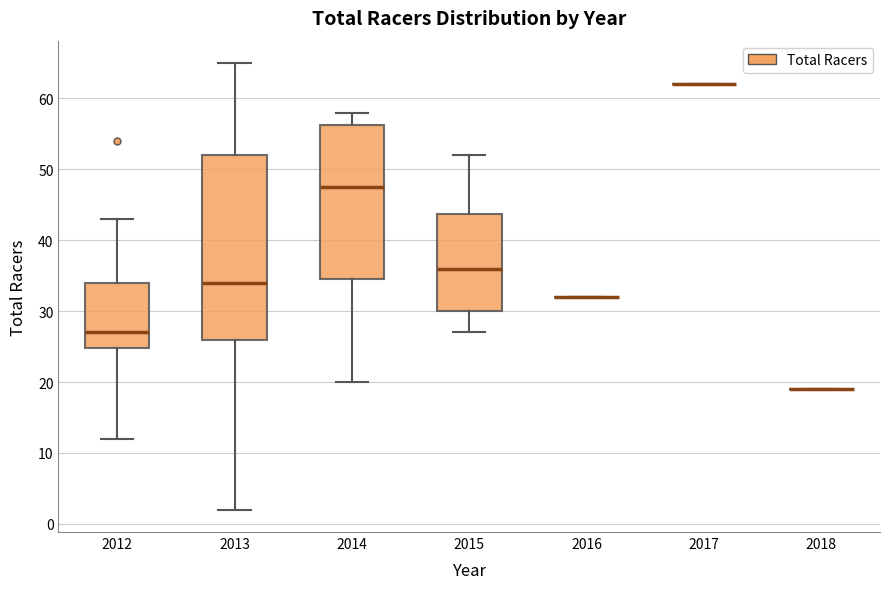

Reading left to right, read every box against the y-axis: the position of its median line, the range the box covers, and the ends of its whiskers. The values are not printed on the chart, so give them approximately, as read against the axis.

2012: median 27, box 25 to 34, whiskers 12 to 43
2013: median 34, box 26 to 52, whiskers 2 to 65
2014: median 48, box 35 to 56, whiskers 20 to 58
2015: median 36, box 30 to 44, whiskers 27 to 52
2016: box collapsed to a line at 32, whiskers 32 to 32
2017: box collapsed to a line at 62, whiskers 62 to 62
2018: box collapsed to a line at 19, whiskers 19 to 19